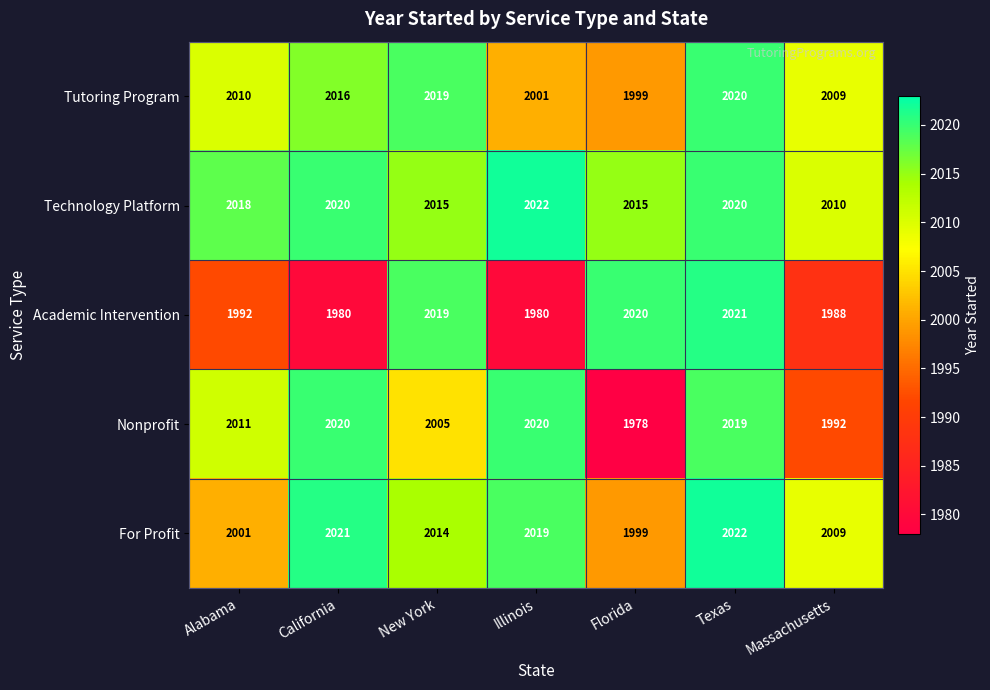

What is the greatest value displayed?

2022